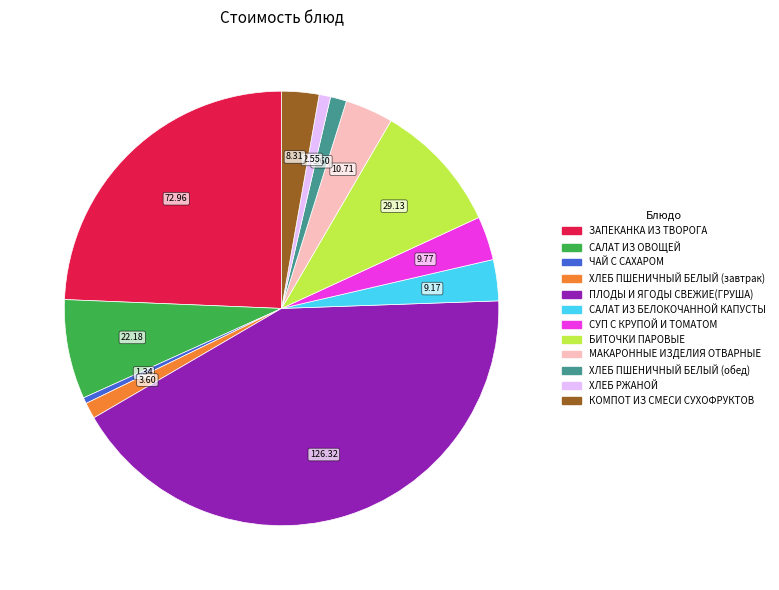

Which has a higher value, ХЛЕБ ПШЕНИЧНЫЙ БЕЛЫЙ (обед) or СУП С КРУПОЙ И ТОМАТОМ?

СУП С КРУПОЙ И ТОМАТОМ